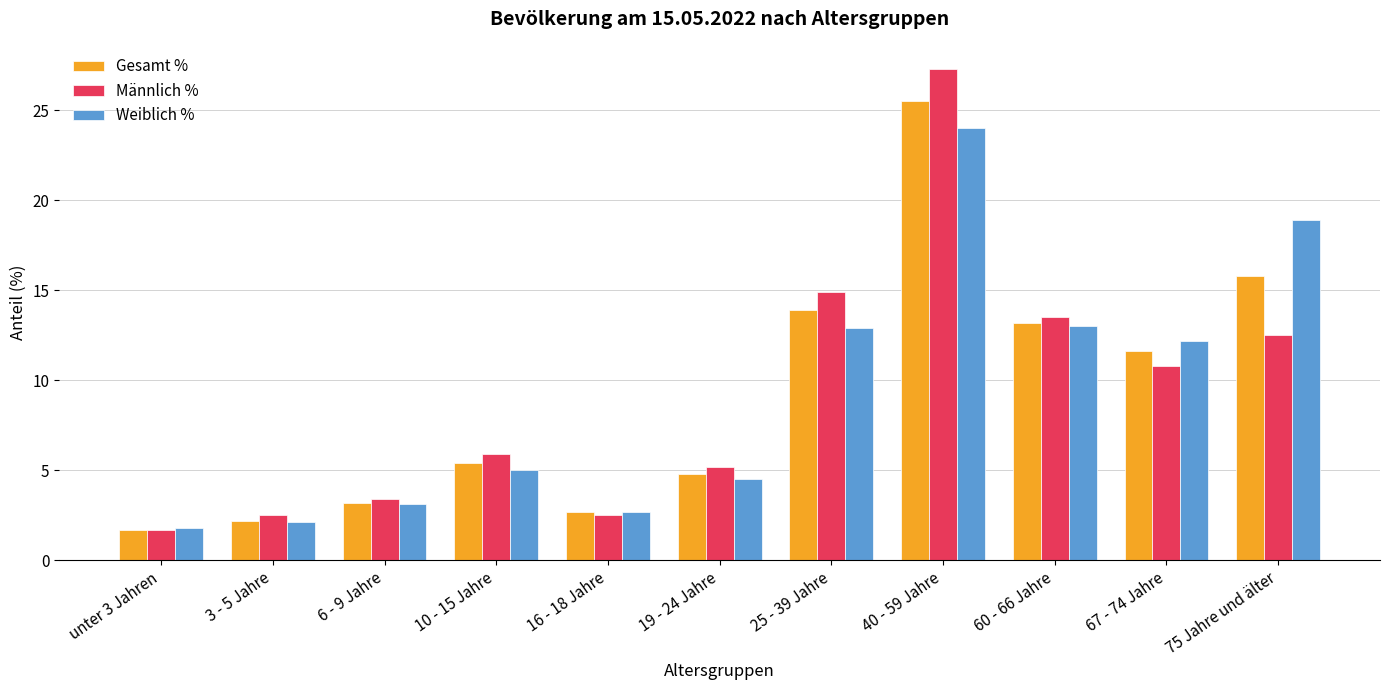

What is the difference between the maximum and minimum values in the Gesamt % series?

23.8